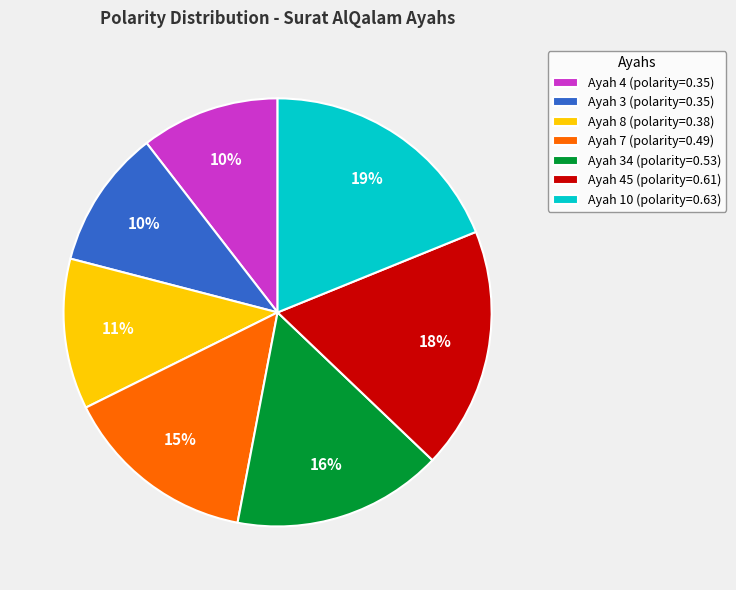

Do Ayah 45 (polarity=0.61) and Ayah 3 (polarity=0.35) together represent more than half of the pie?

No